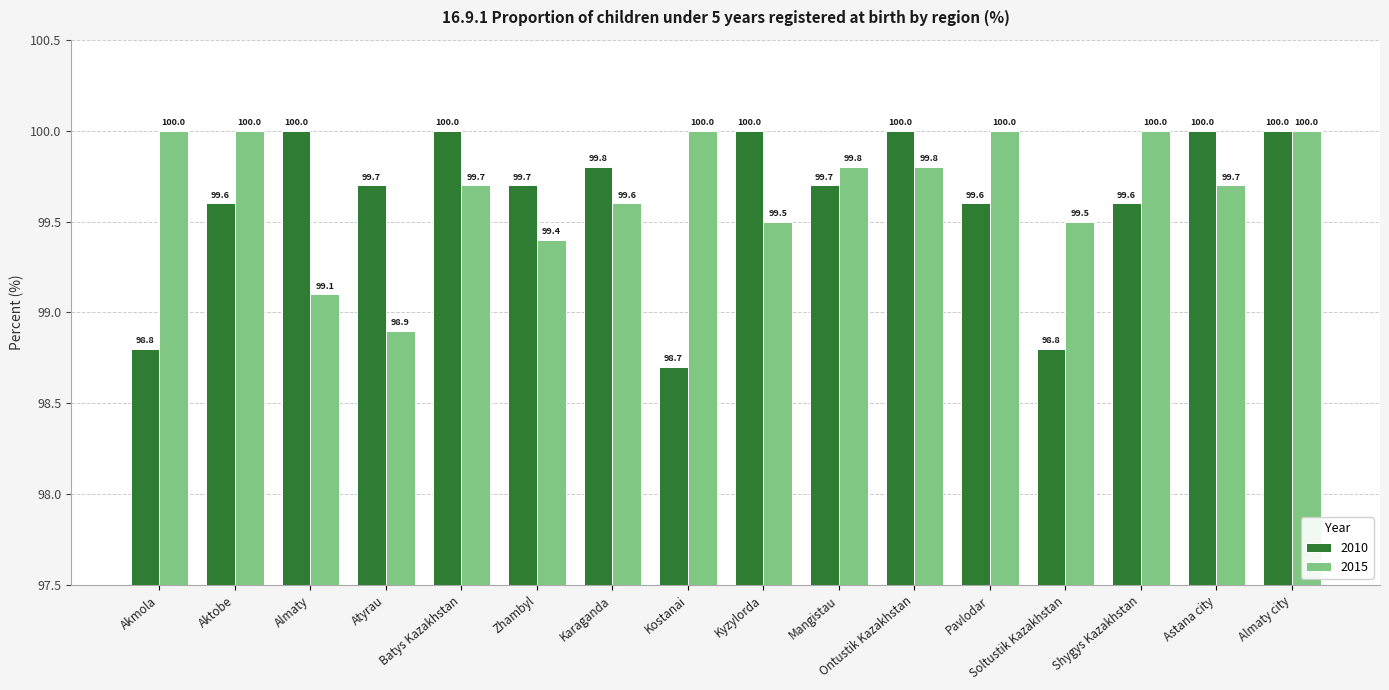

What is the difference between the maximum and minimum values in the 2010 series?

1.3